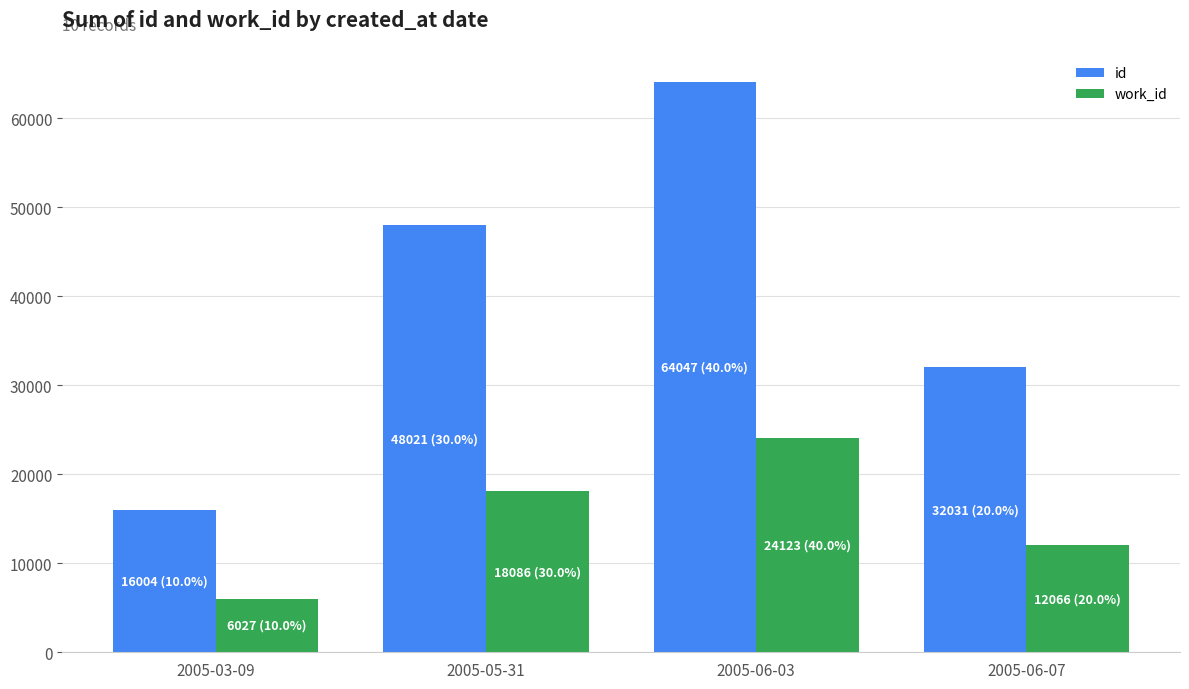

What is the difference between the work_id values at 2005-06-03 and 2005-05-31?

6037